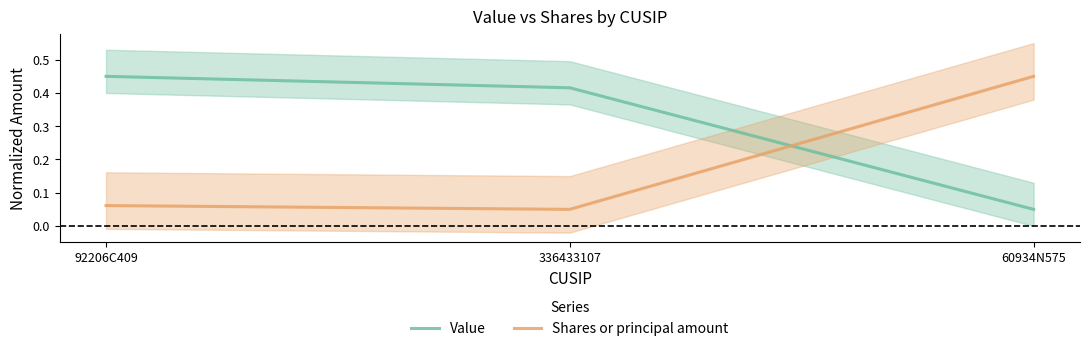

What is the total value across all series at 92206C409?

0.5